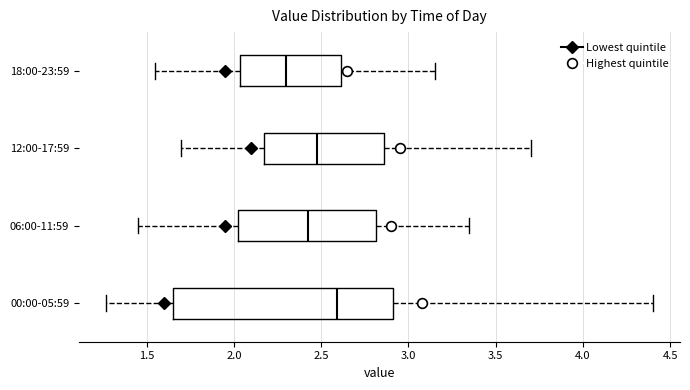

Reading bottom to top, transcribe this box plot: for each box, give where its median line is, the range the box spans, and where its two whiskers end, as read against the x-axis. The values are not printed on the chart, so give them approximately, as read against the axis.

00:00-05:59: median 2.60, box 1.65 to 2.90, whiskers 1.25 to 4.40
06:00-11:59: median 2.45, box 2.05 to 2.80, whiskers 1.45 to 3.35
12:00-17:59: median 2.50, box 2.20 to 2.85, whiskers 1.70 to 3.70
18:00-23:59: median 2.30, box 2.05 to 2.60, whiskers 1.55 to 3.15